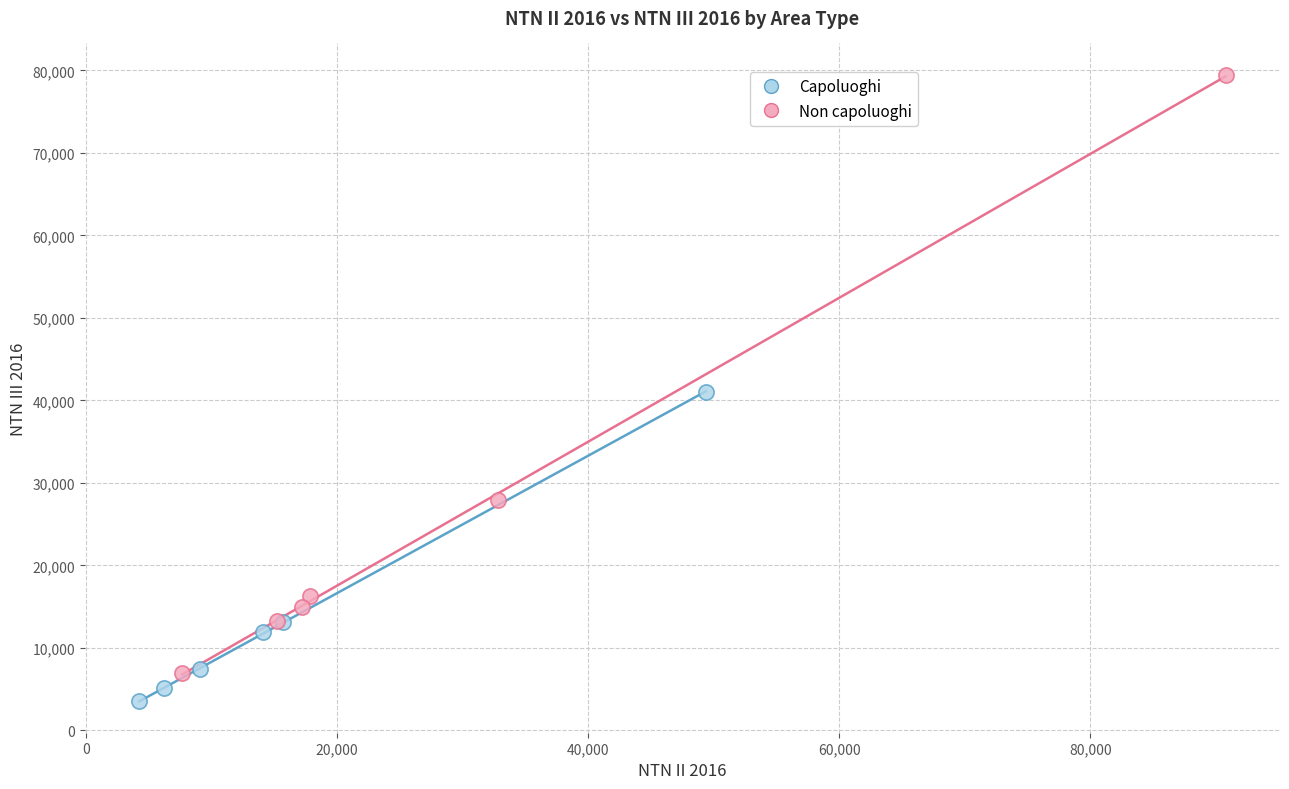

What are all the series names shown in the legend?

Capoluoghi, Non capoluoghi